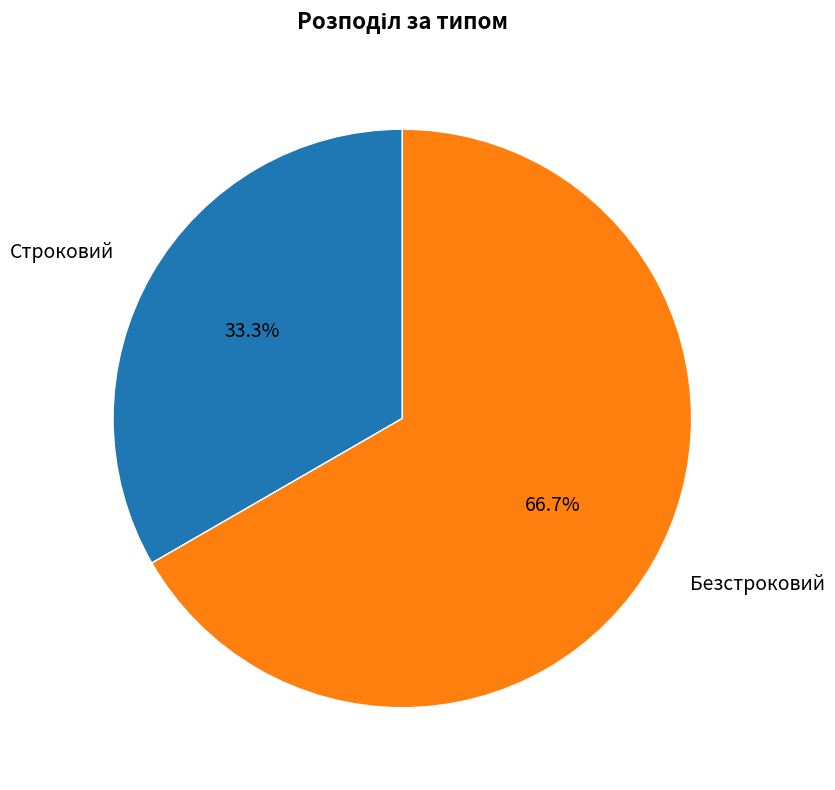

What portion of the pie excludes Безстроковий?

33.3%